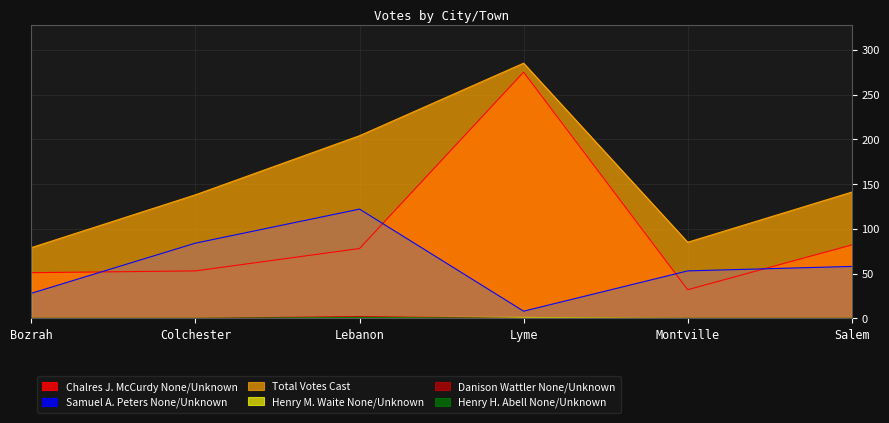

At how many categories does at least one series exceed 88?

4